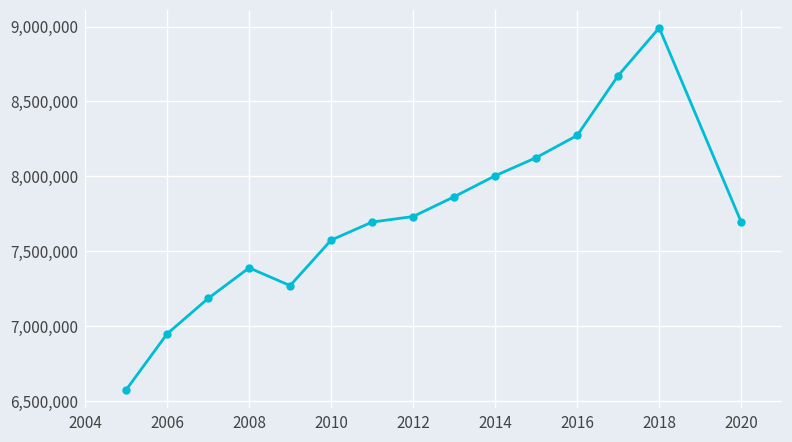

What is the value of the 11th point from the left?

8124788